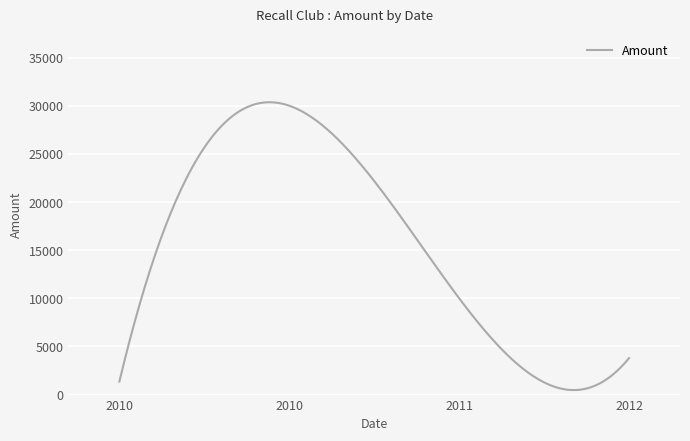

What is the difference between the maximum and minimum values?

29892.1